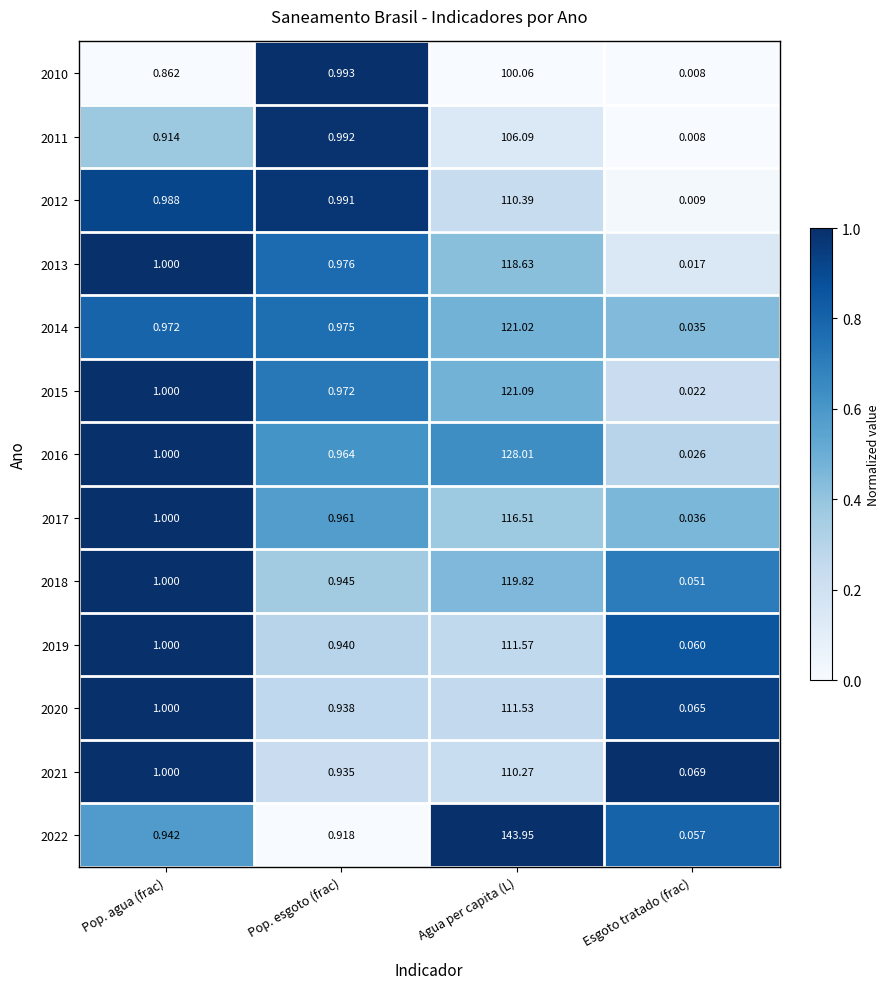

List the labels in order of 2022 value, smallest first.

Esgoto tratado (frac), Pop. esgoto (frac), Pop. agua (frac), Agua per capita (L)